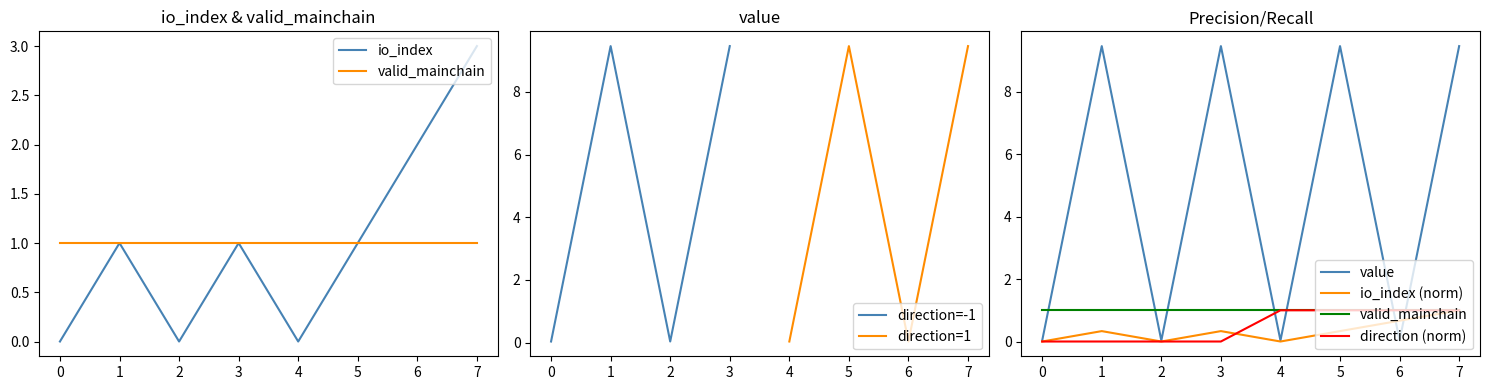

At which category does direction=-1 reach its first local peak?

1